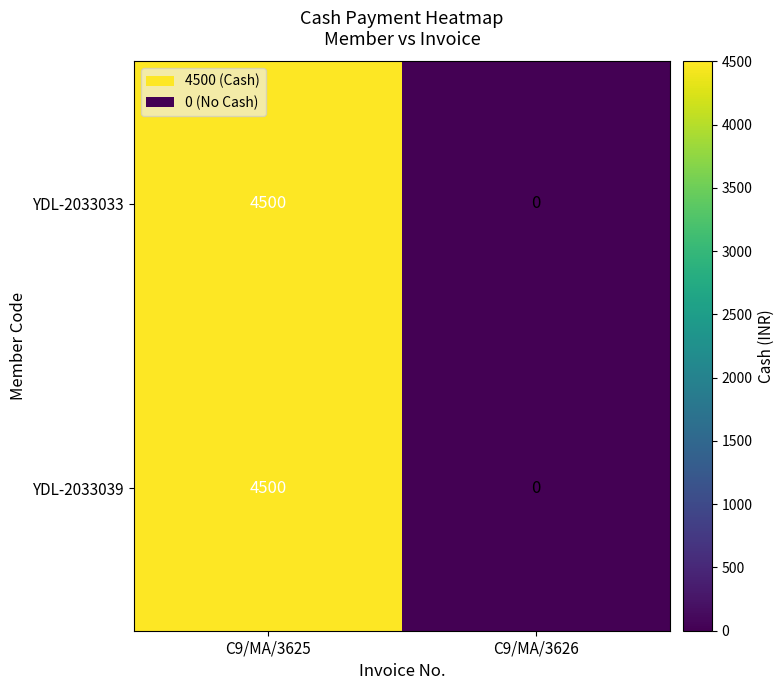

Reading right to left, list all the values displayed in this chart.

YDL-2033033: C9/MA/3626=0	C9/MA/3625=4500
YDL-2033039: C9/MA/3626=0	C9/MA/3625=4500